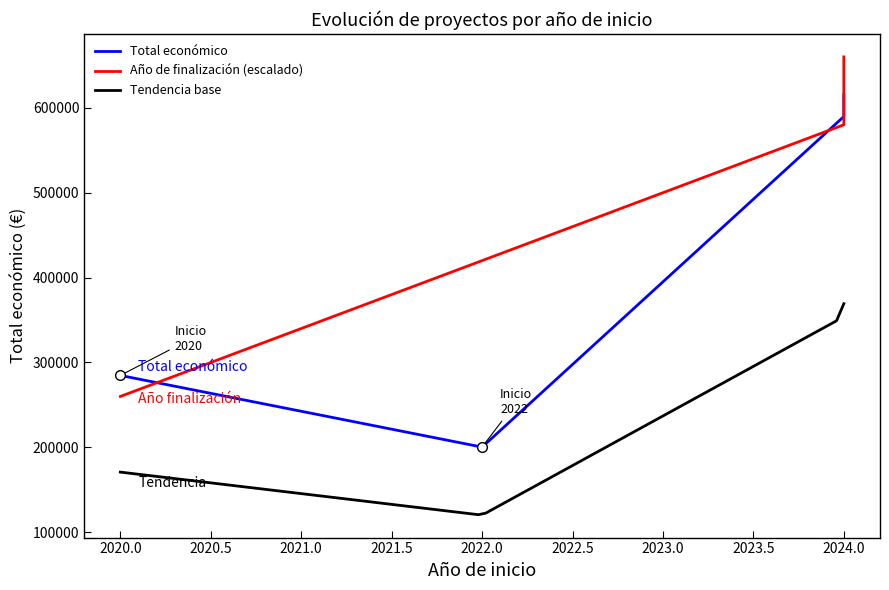

What is the difference between the maximum and minimum values?

415077